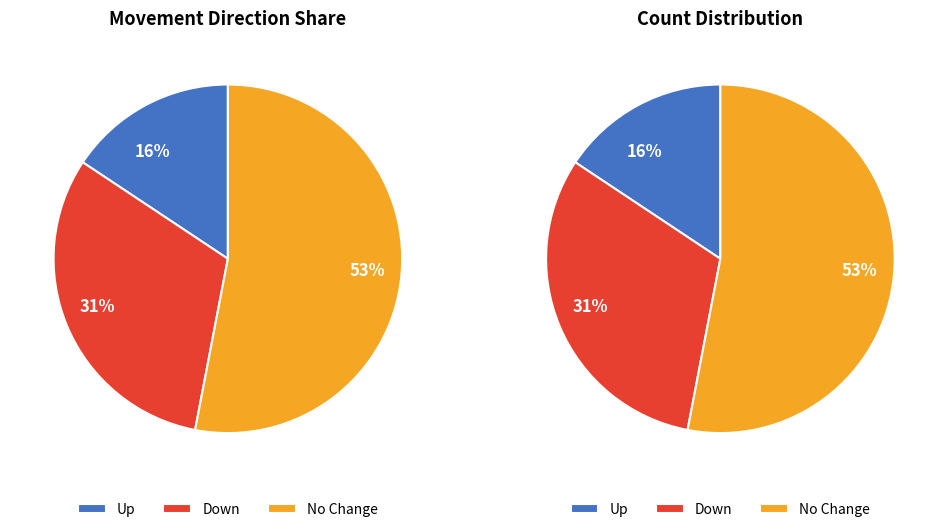

What percentage is the up slice, to the nearest percent?

16%